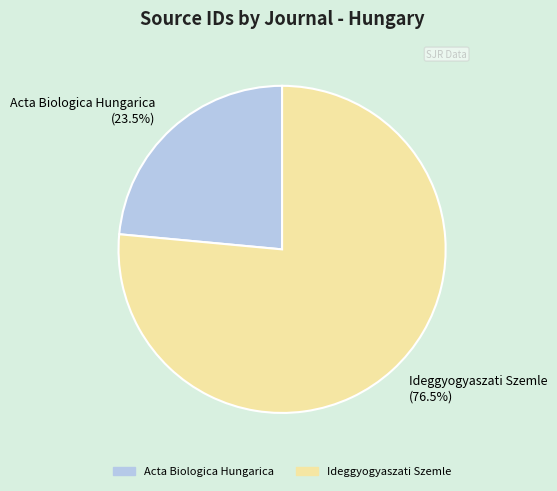

How many slices are in this pie chart?

2